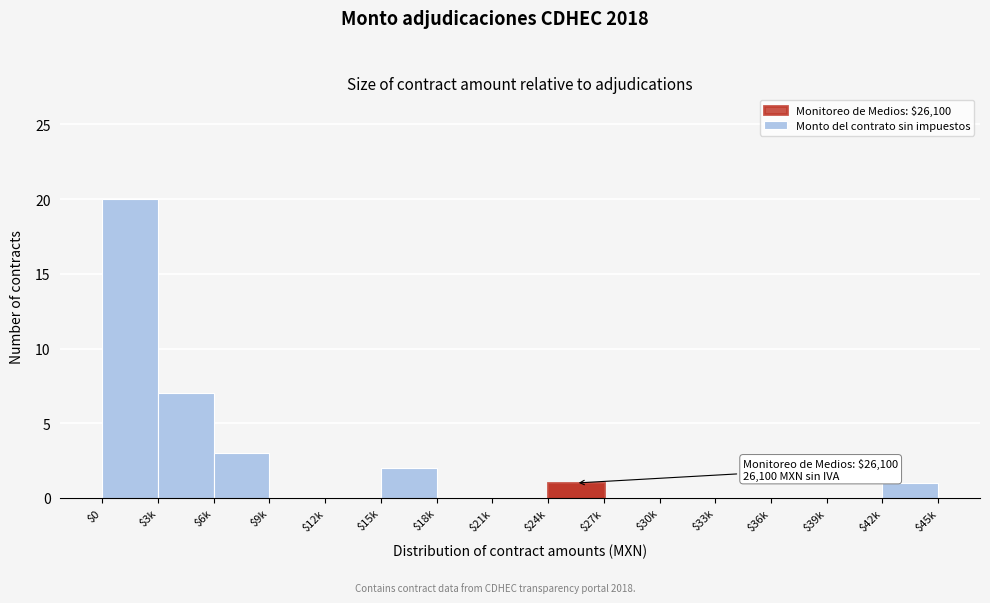

Where is the data nearest to the value 10?

$3k